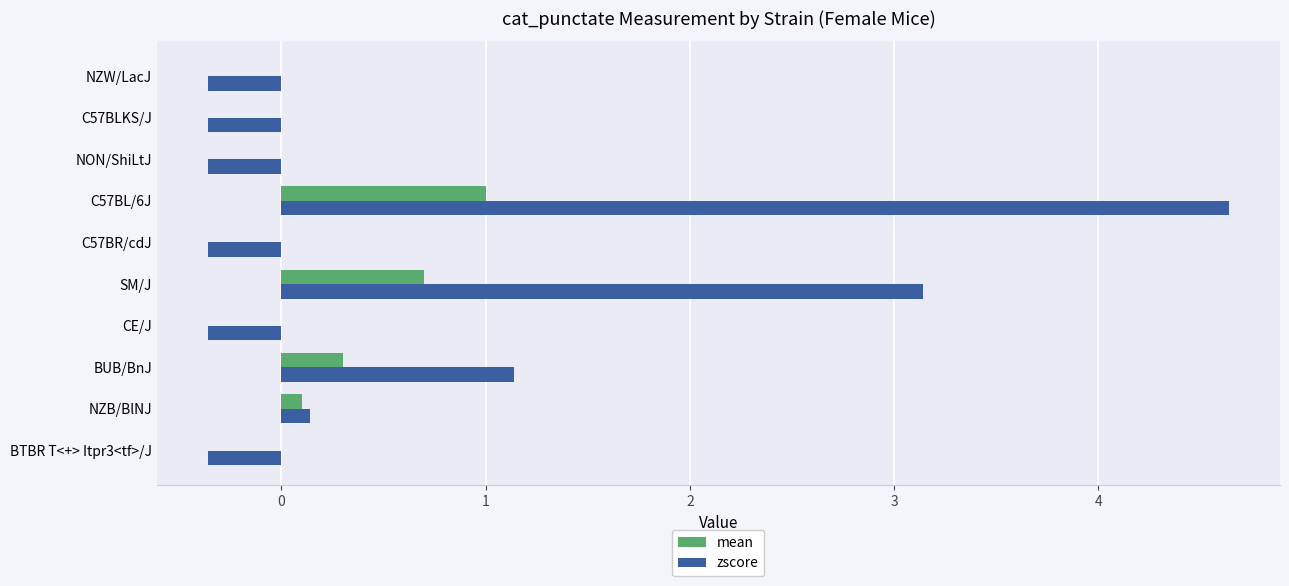

What are all the series names shown in the legend?

mean, zscore